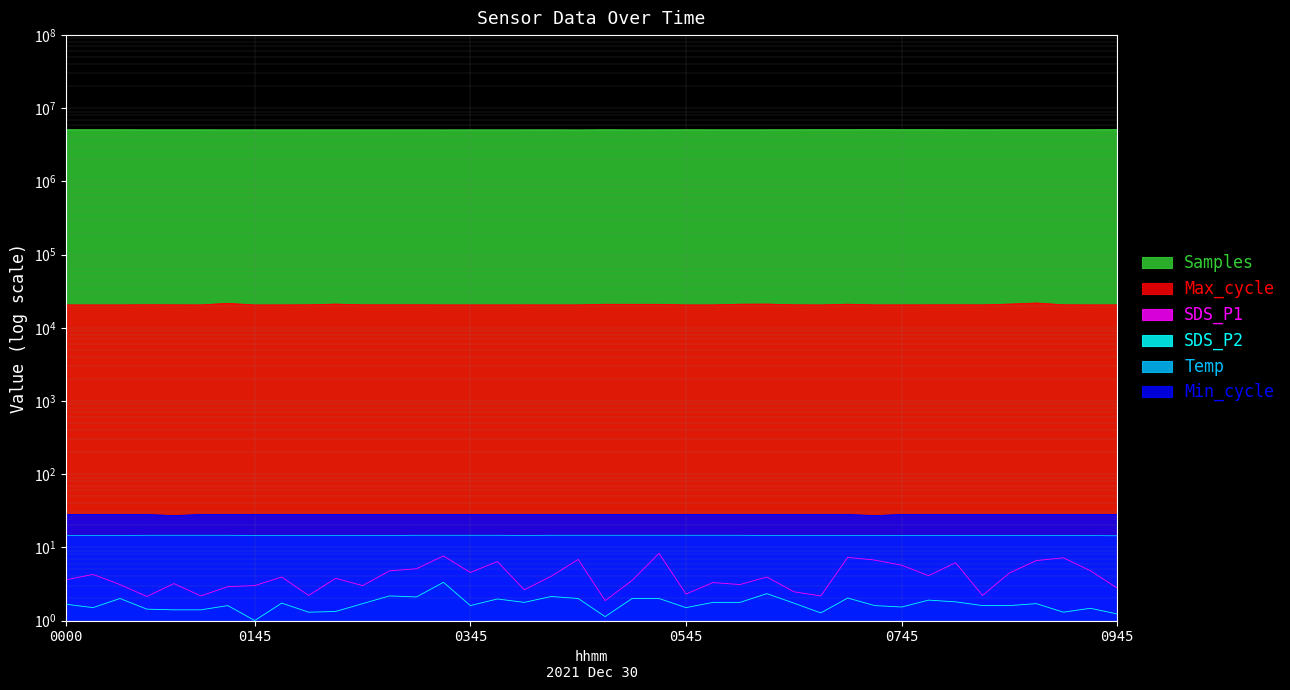

What is the label of the 14th point from the left?

03:15